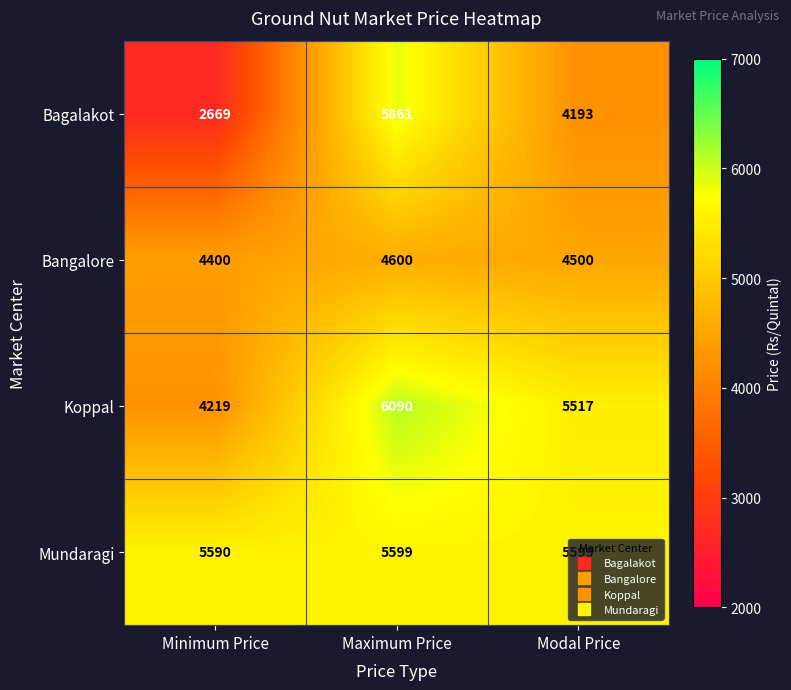

At how many categories does at least one series exceed 4462?

3